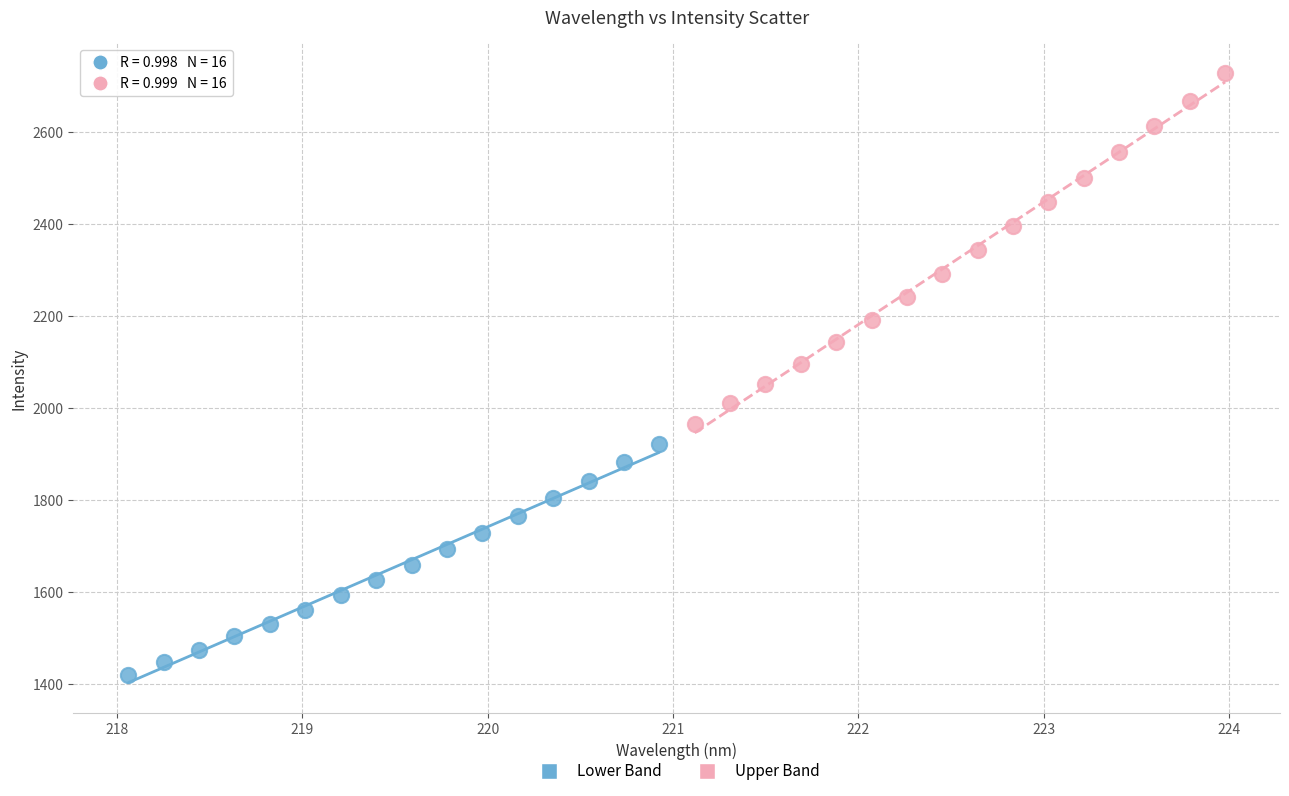

Which series contains the lowest Y value?

Lower Band